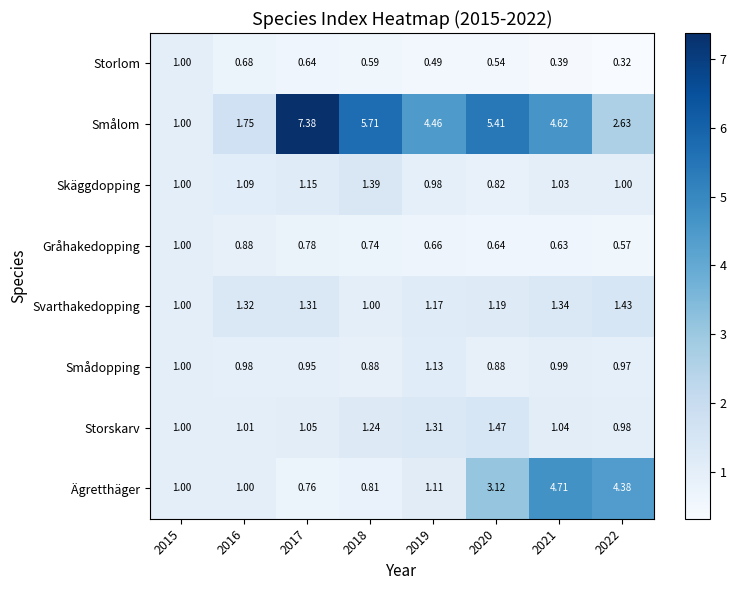

At which category is the sum across all series the highest?

2021